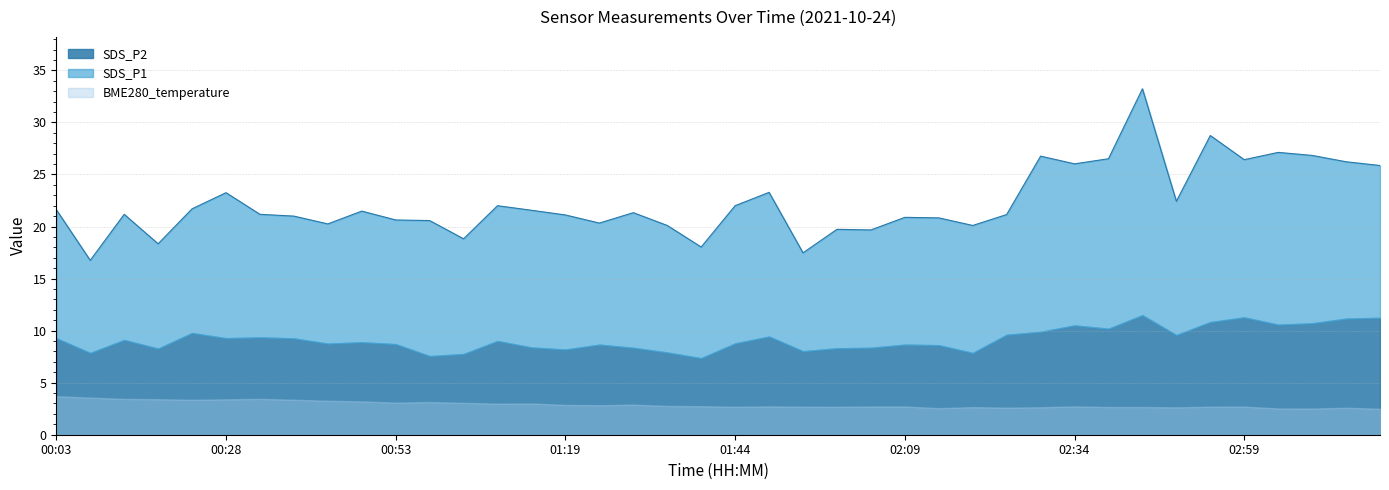

What is the difference between the maximum and minimum values in the BME280_temperature series?

1.2